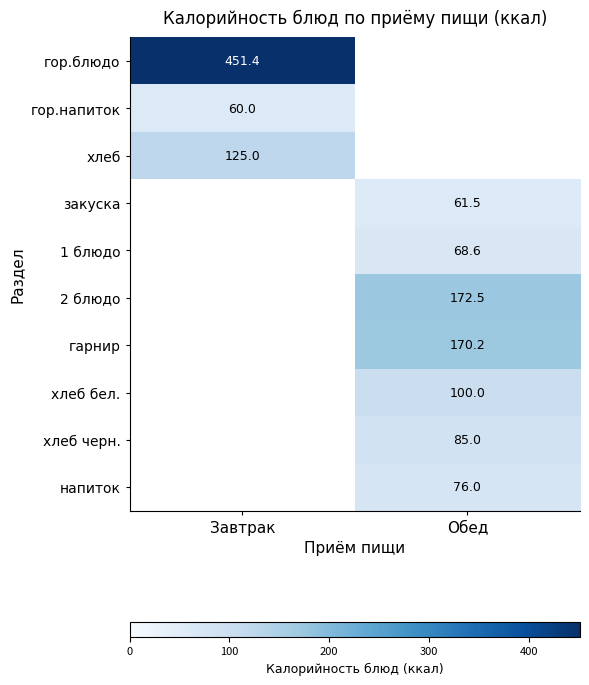

The value of хлеб черн. at Обед is 58.9. True or false?

False